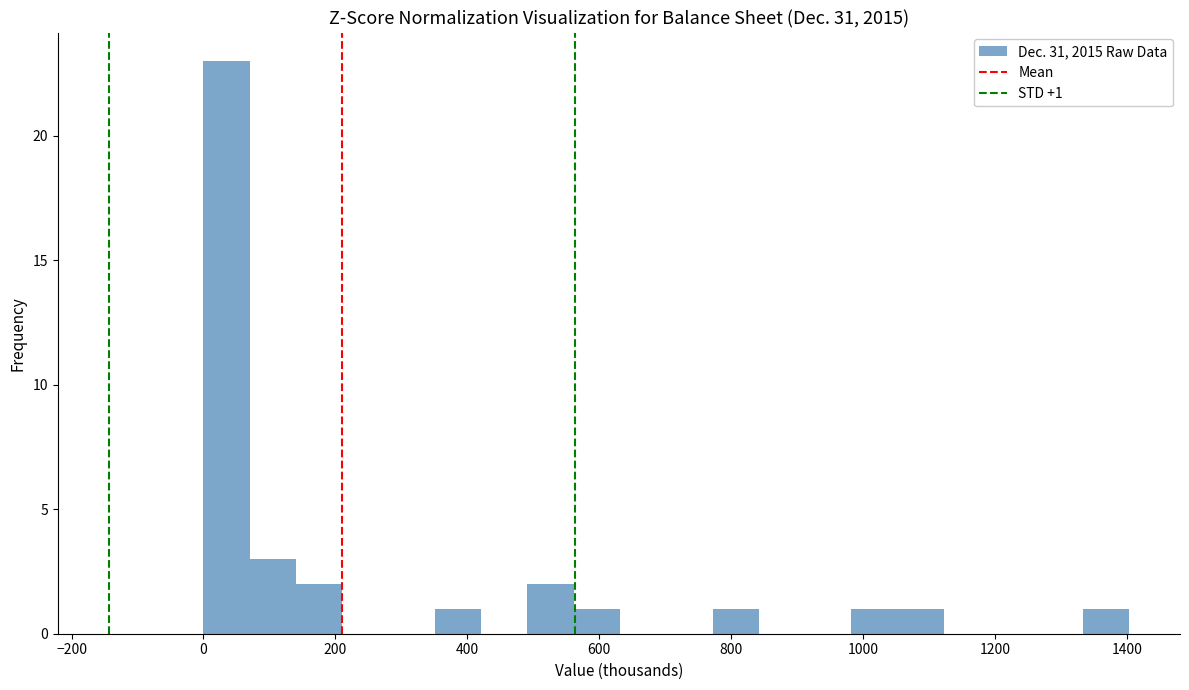

Around what value on the x-axis is the tallest bar? Give the approximate position of its centre, as read against the axis.

40